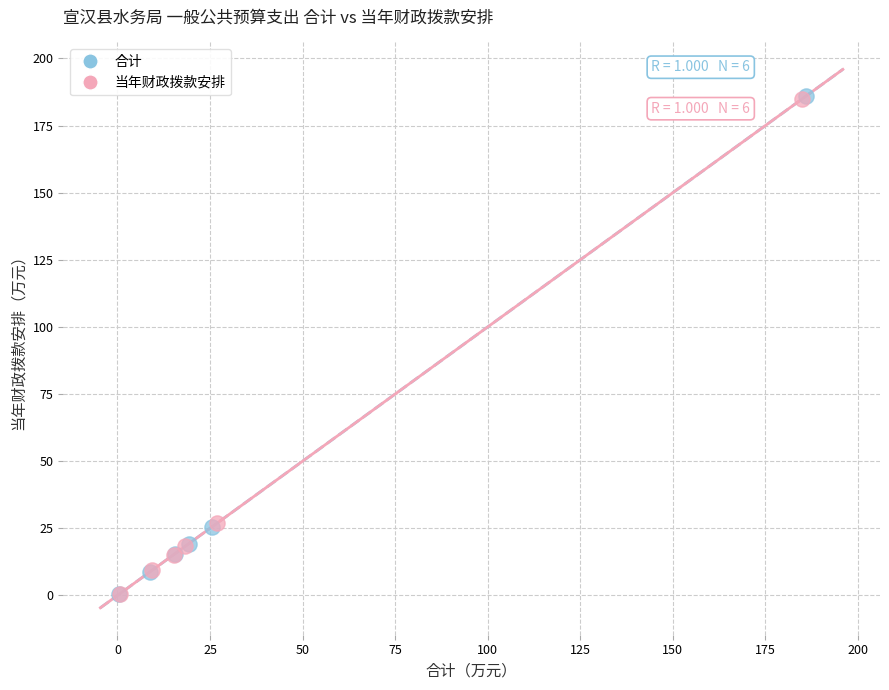

Which series has the widest spread of Y values?

合计